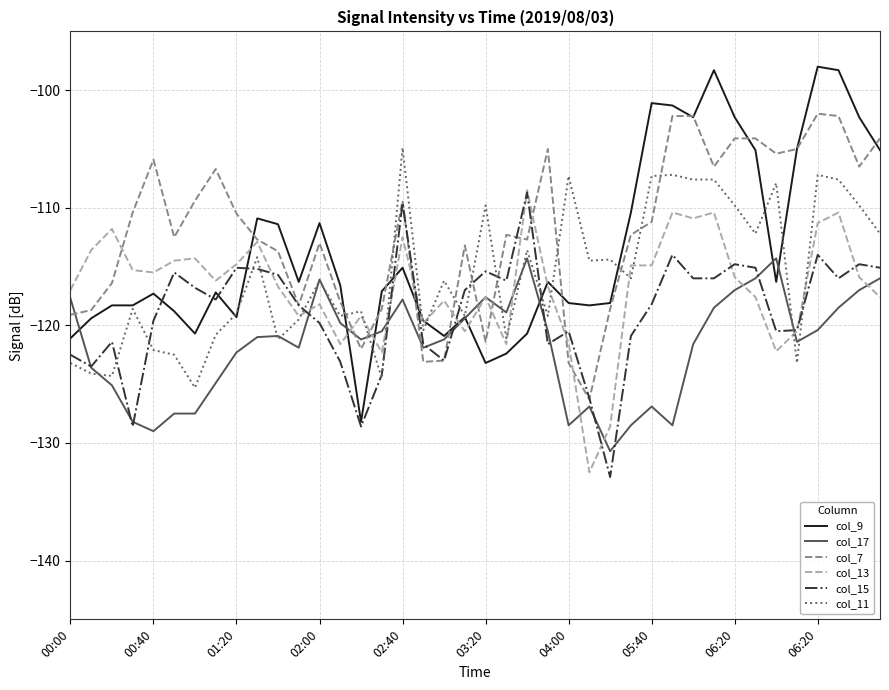

What is the maximum value shown in the chart?

-98.0